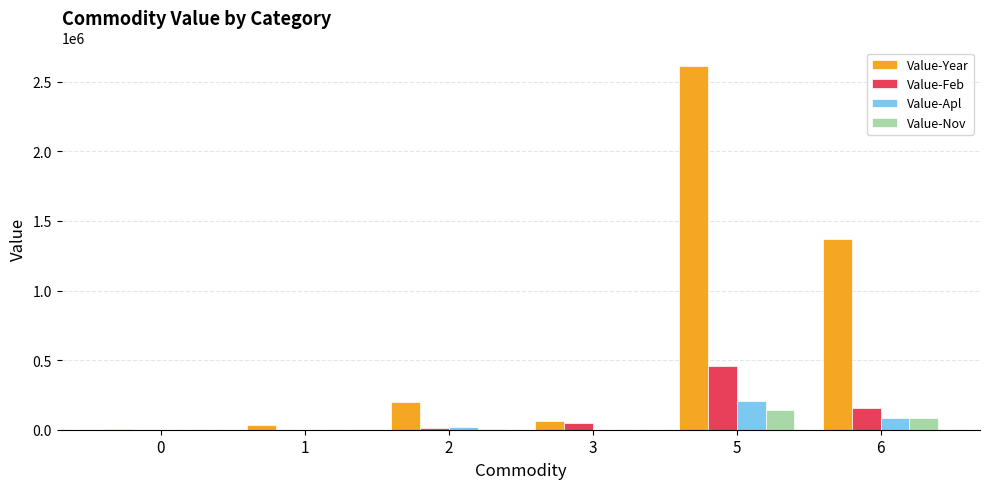

At which label is Value-Nov closest to 71407?

6